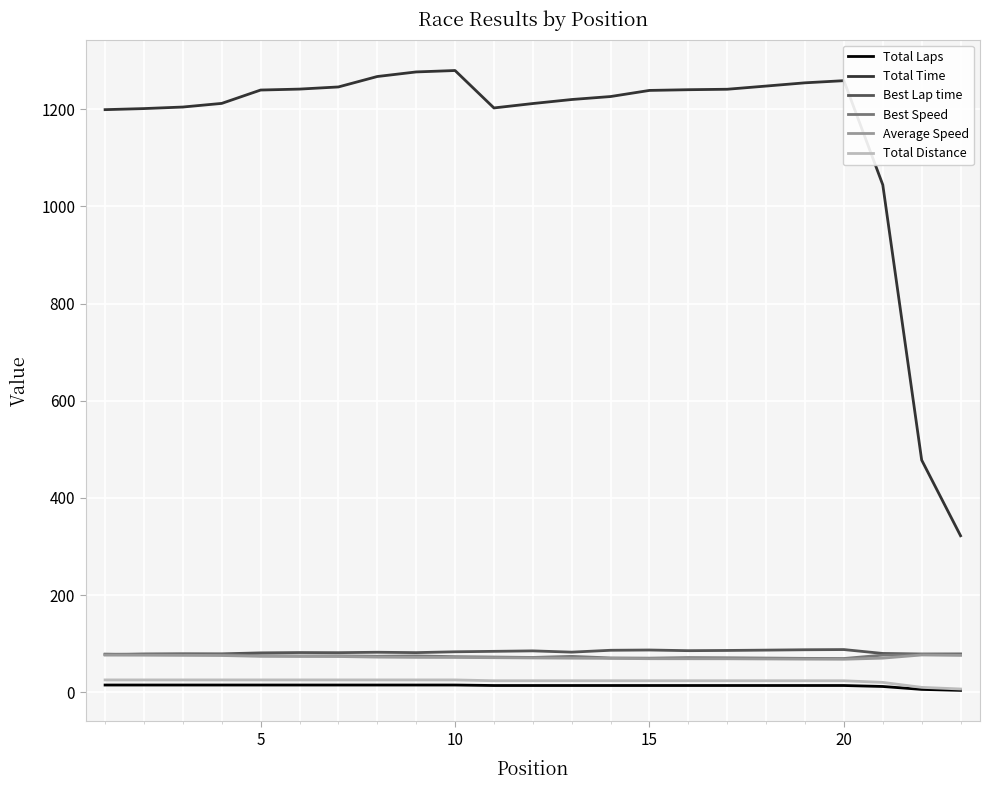

What are all the series names shown in the legend?

Total Laps, Total Time, Best Lap time, Best Speed, Average Speed, Total Distance